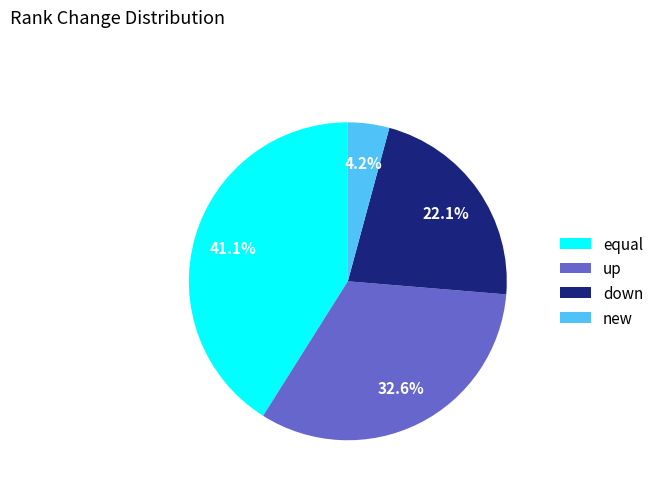

Which has a higher value, up or equal?

equal